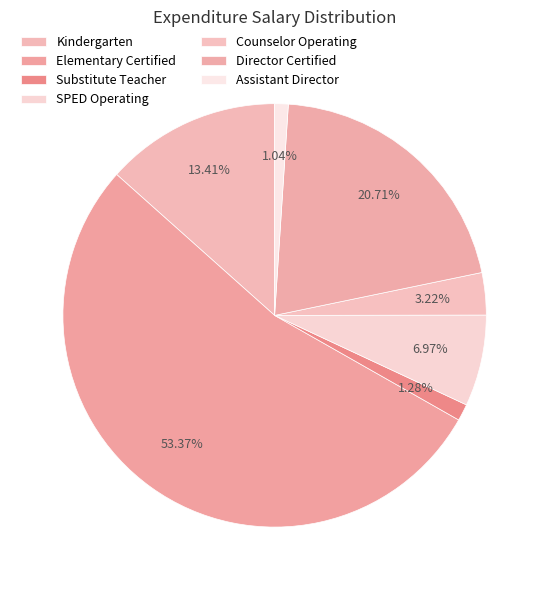

What is the largest slice in the pie chart?

Elementary Certified